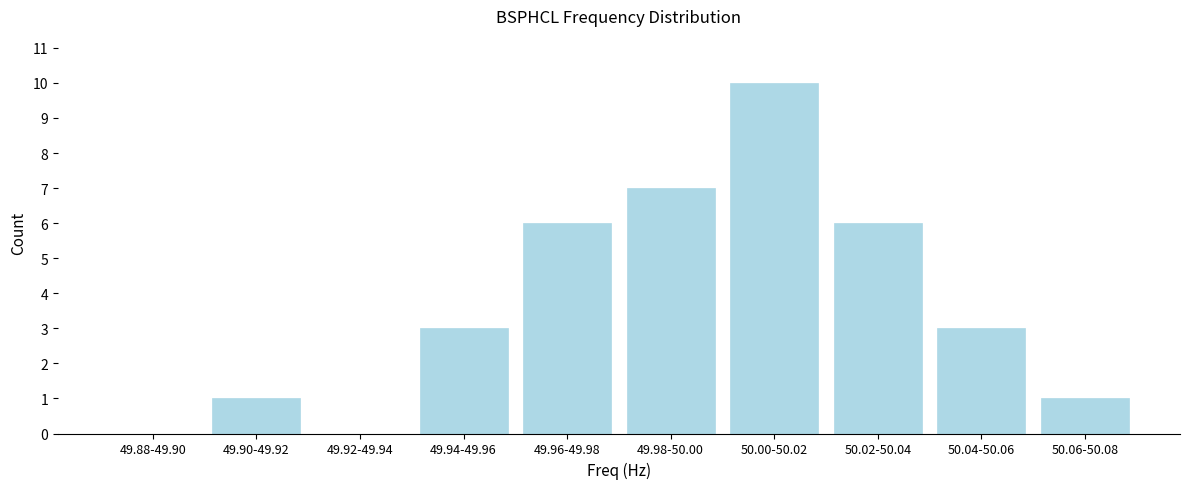

Reading left to right, list all the values displayed in this chart.

49.88-49.90=0	49.90-49.92=1	49.92-49.94=0	49.94-49.96=3	49.96-49.98=6	49.98-50.00=7	50.00-50.02=10	50.02-50.04=6	50.04-50.06=3	50.06-50.08=1